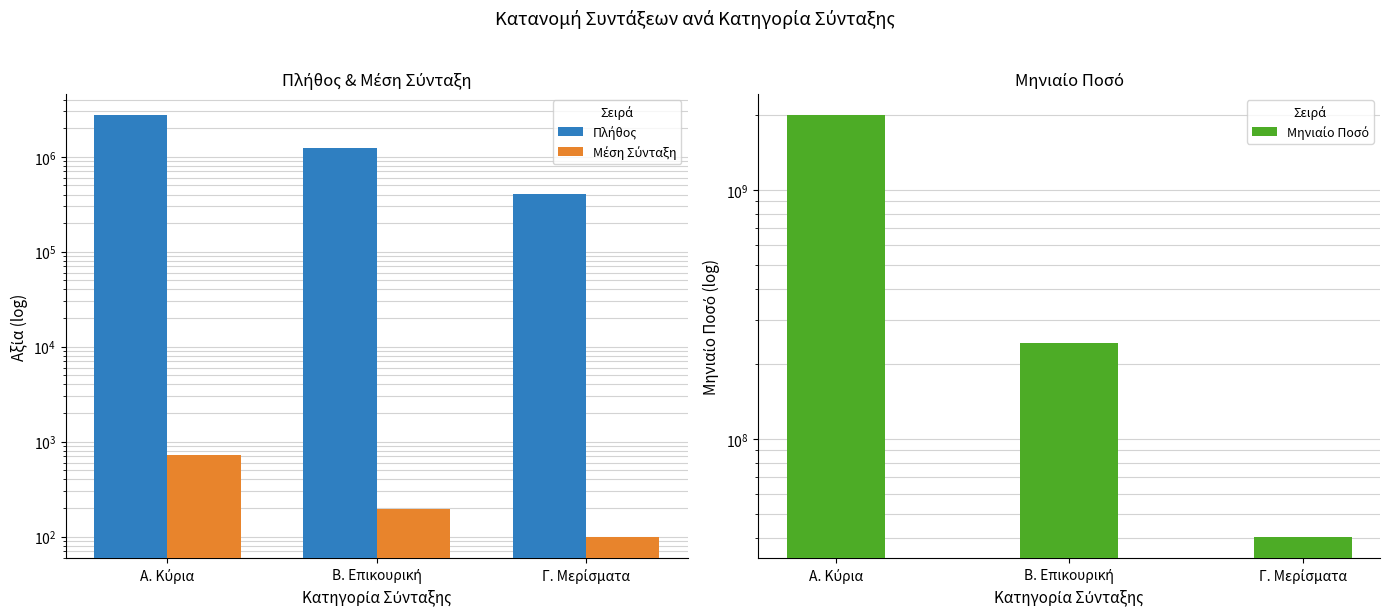

What is the minimum value shown in the chart?

98.7